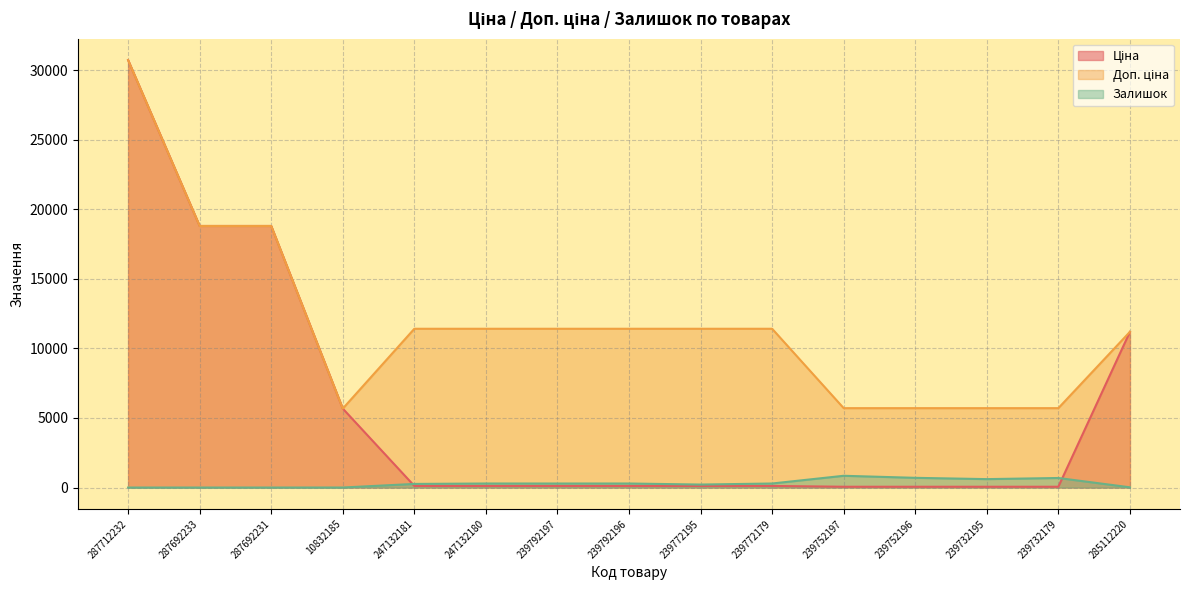

What is the sum of the Ціна values at 239732179 and 287712232?

30774.2